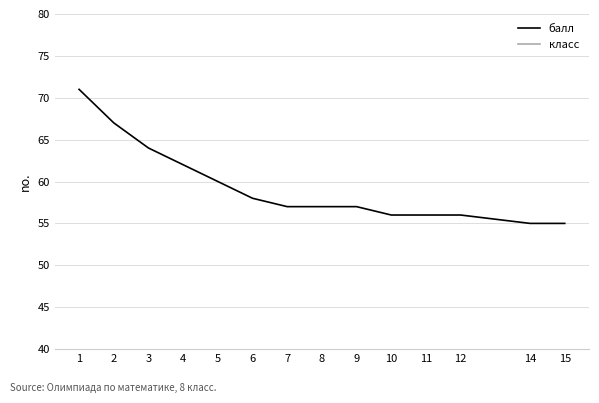

At how many categories does at least one series exceed 40?

14